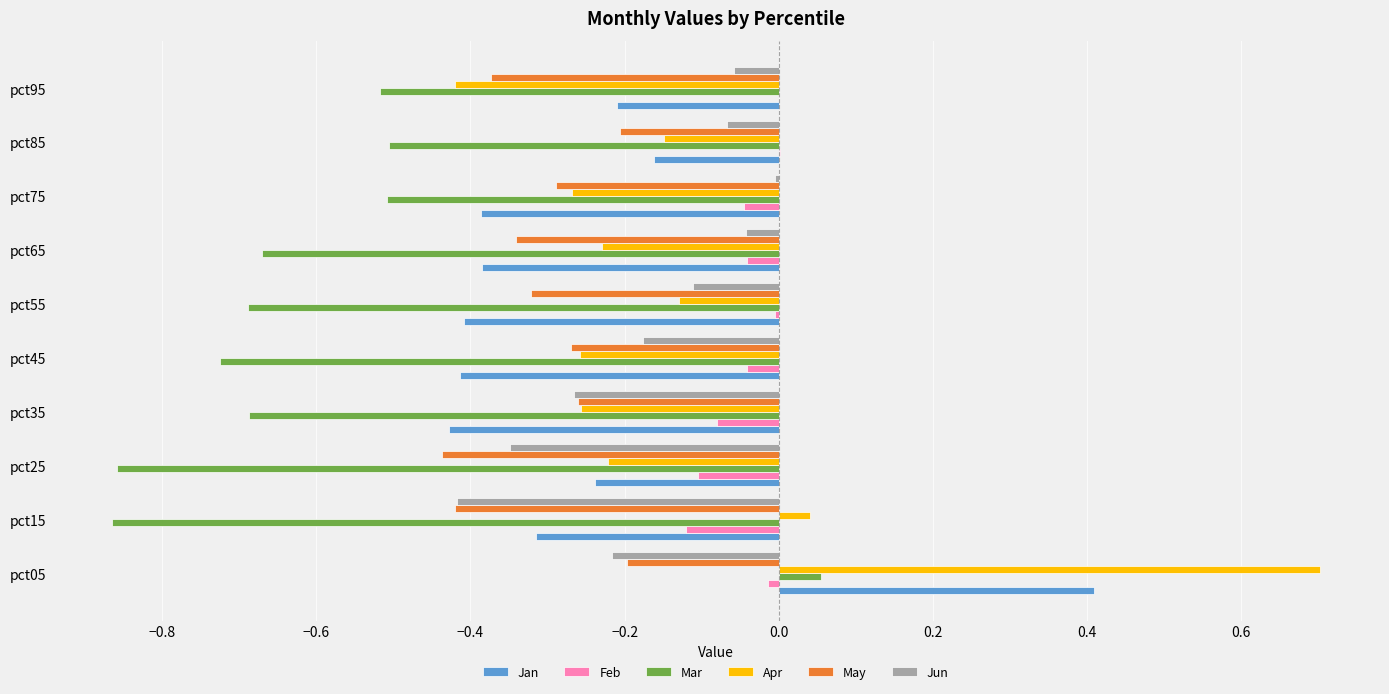

What is the maximum value for Jan?

0.4